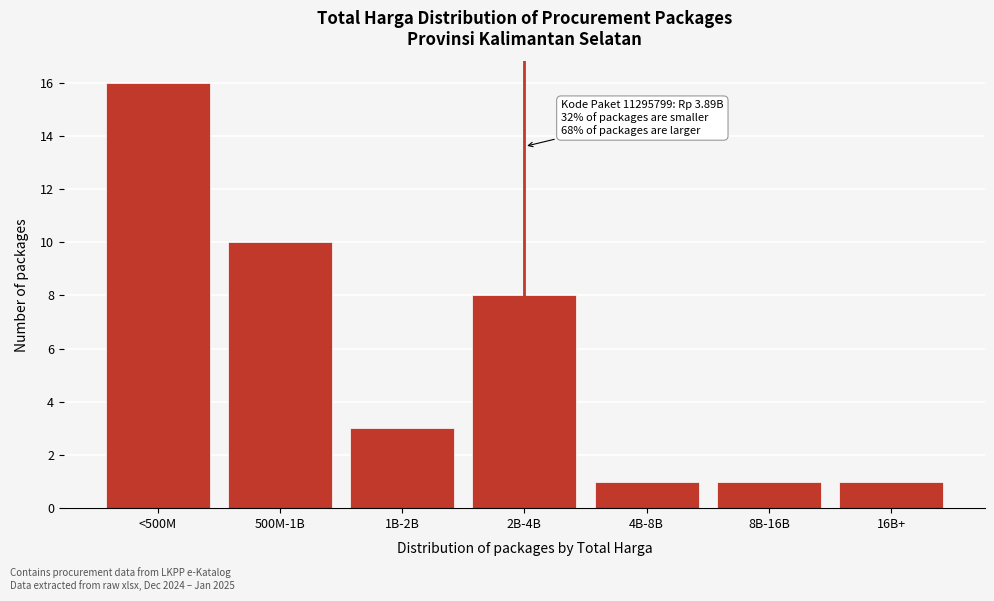

Reading left to right, extract all data points from this chart.

16	10	3	8	1	1	1